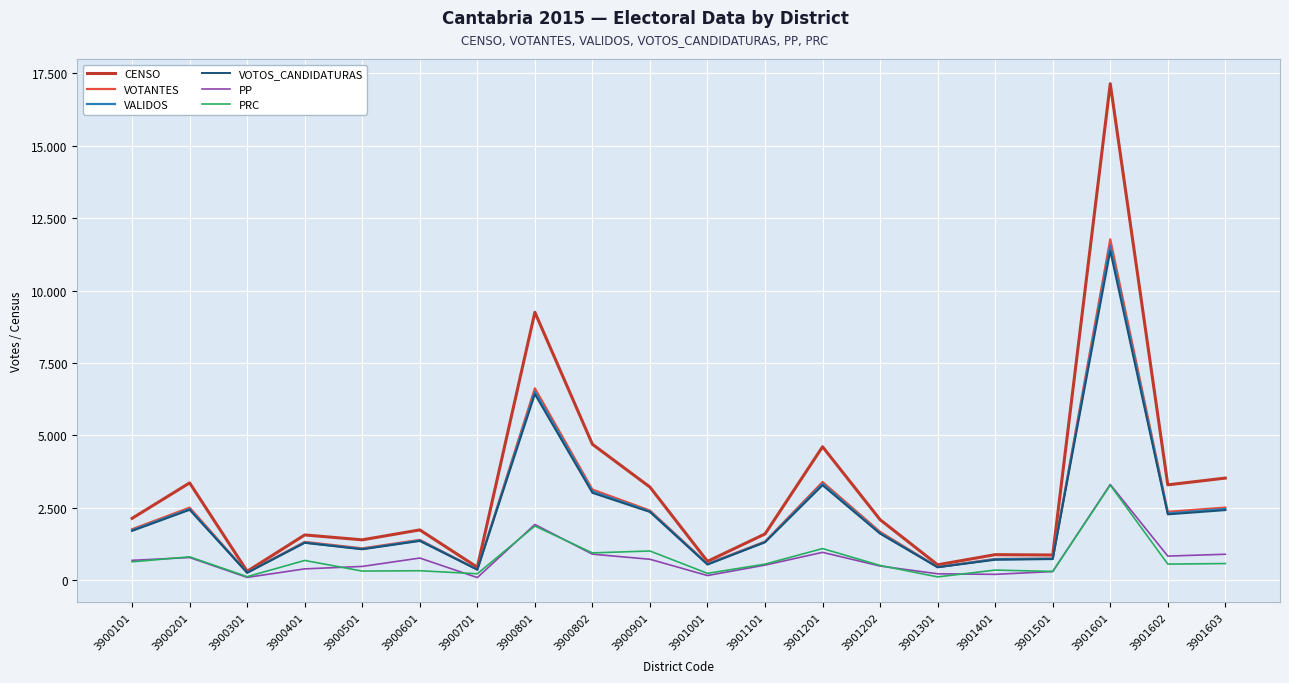

What are all the series names shown in the legend?

CENSO, VOTANTES, VALIDOS, VOTOS_CANDIDATURAS, PP, PRC